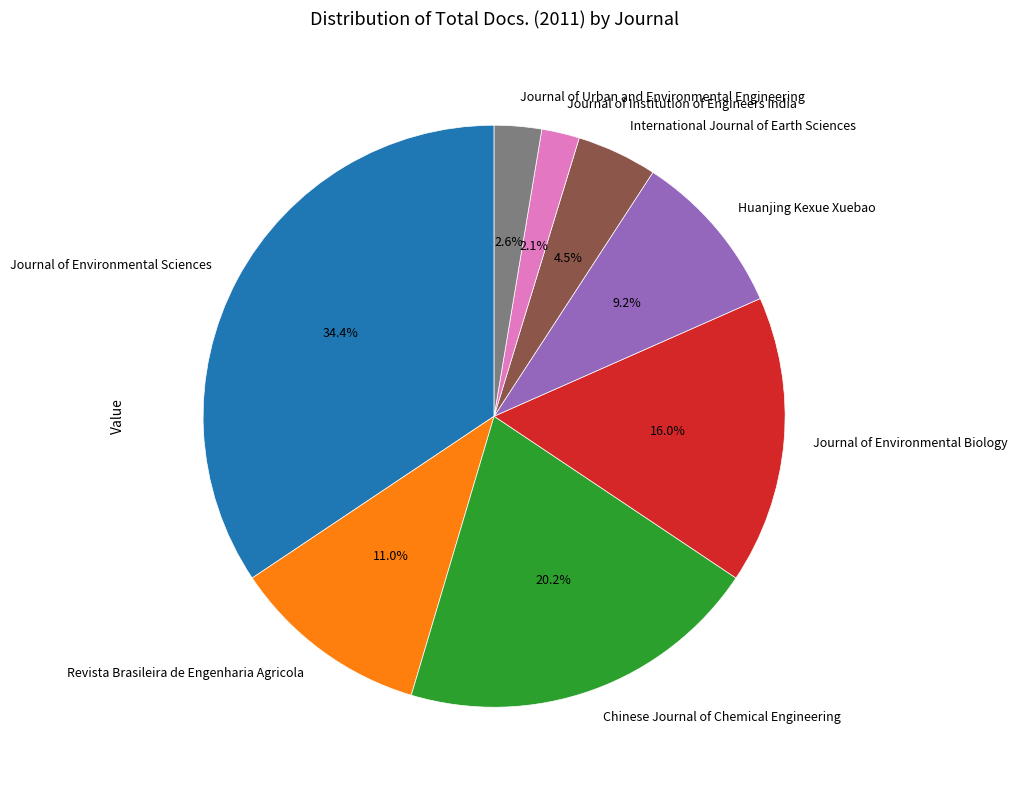

What is the largest slice in the pie chart?

Journal of Environmental Sciences